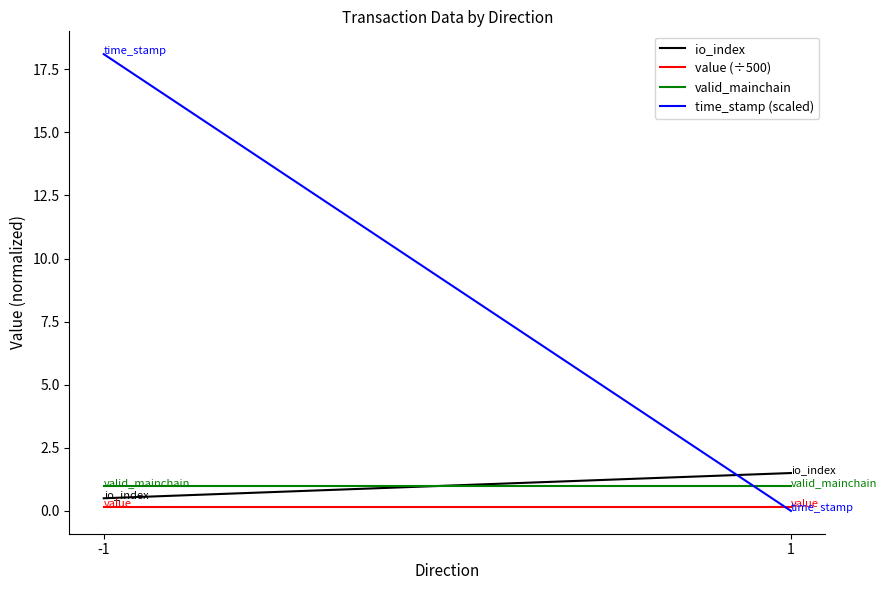

At how many categories does at least one series exceed 6?

1